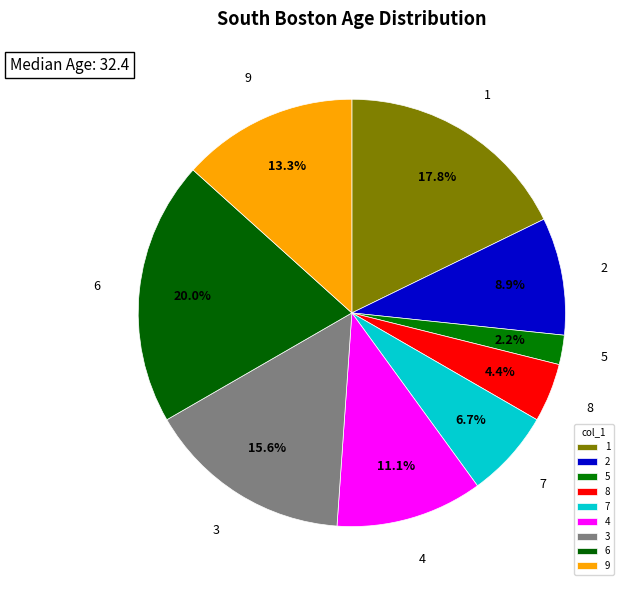

Does any single category account for the majority?

No